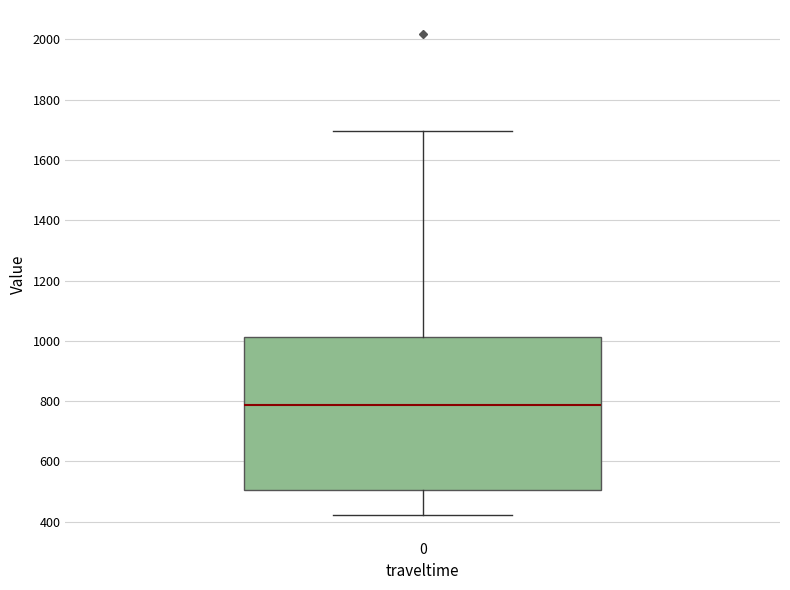

Transcribe this box plot: give where the median line is, the range the box spans, and where the two whiskers end, as read against the y-axis. The values are not printed on the chart, so give them approximately, as read against the axis.

median 780, box 500 to 1020, whiskers 420 to 1700